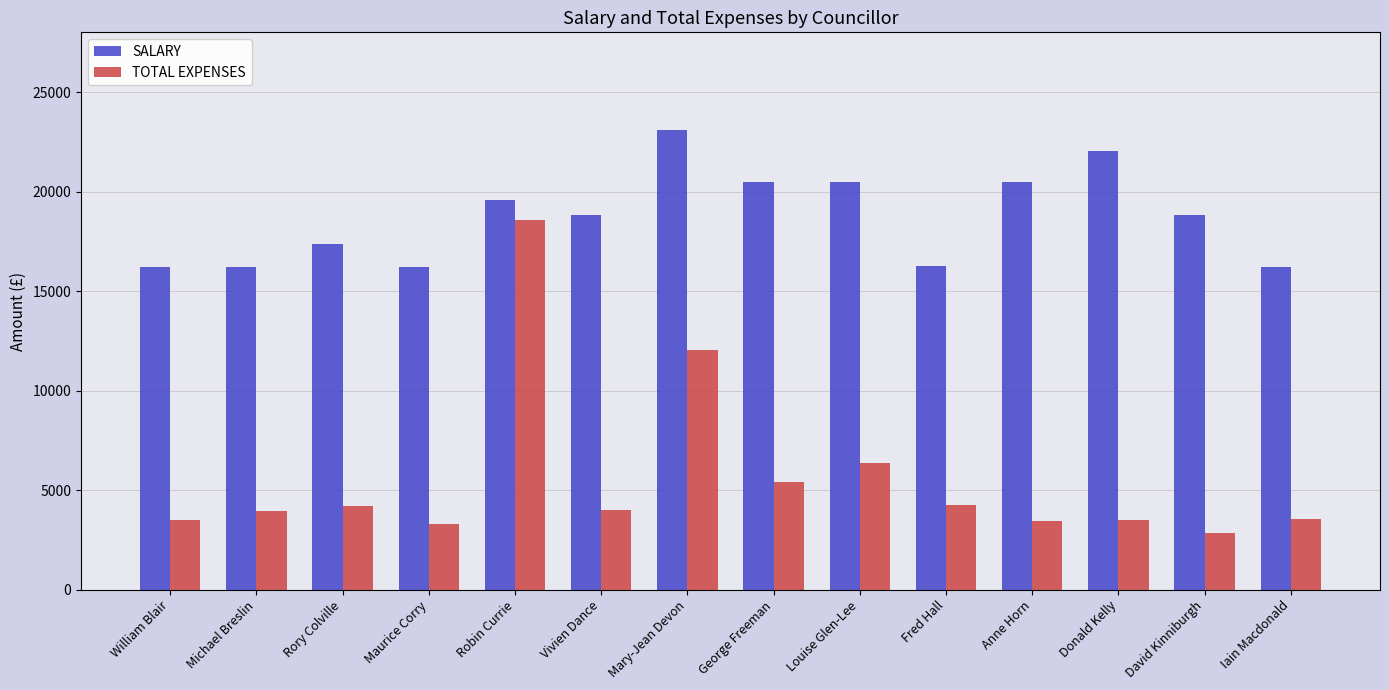

What is the minimum value shown in the chart?

2859.1